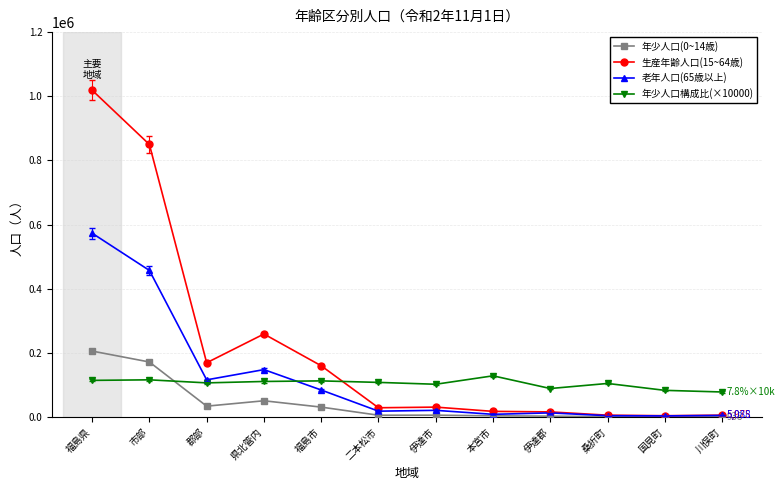

At which label does 老年人口(65歳以上) reach its peak?

福島県